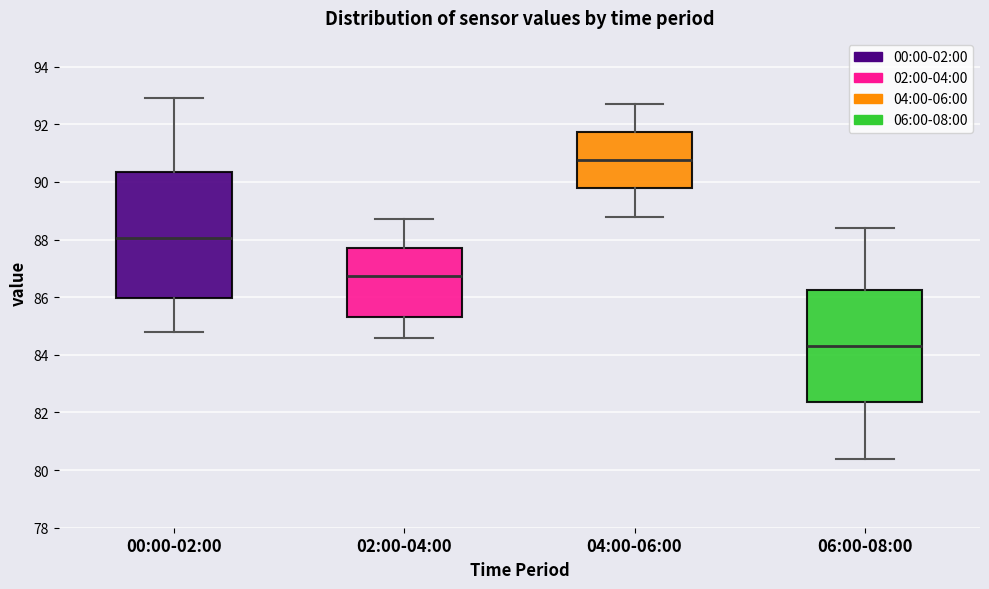

Reading left to right, read every box against the y-axis: the position of its median line, the range the box covers, and the ends of its whiskers. The values are not printed on the chart, so give them approximately, as read against the axis.

00:00-02:00: median 88.0, box 86.0 to 90.4, whiskers 84.8 to 93.0
02:00-04:00: median 86.8, box 85.4 to 87.8, whiskers 84.6 to 88.8
04:00-06:00: median 90.8, box 89.8 to 91.8, whiskers 88.8 to 92.8
06:00-08:00: median 84.4, box 82.4 to 86.2, whiskers 80.4 to 88.4